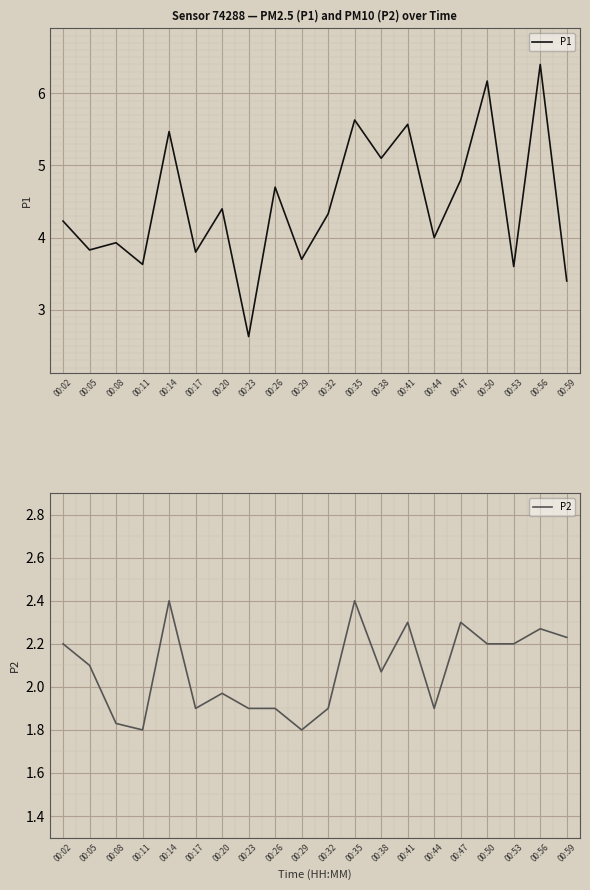

At which label does P1 first exceed 4?

00:02